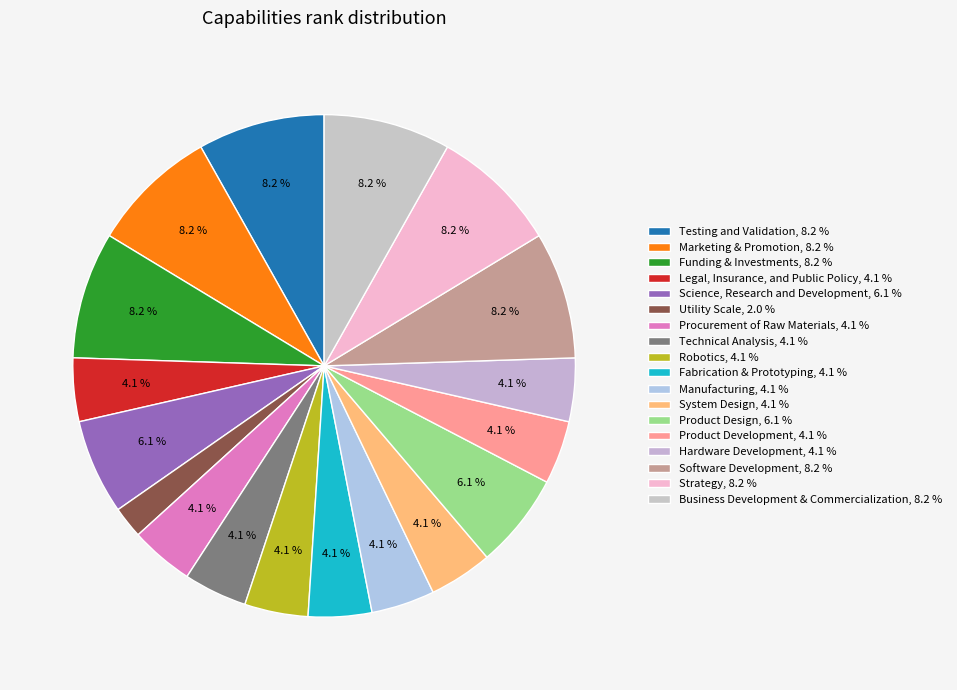

Rank the categories by value from lowest to highest.

Utility Scale, Legal, Insurance, and Public Policy, Procurement of Raw Materials, Technical Analysis, Robotics, Fabrication & Prototyping, Manufacturing, System Design, Product Development, Hardware Development, Science, Research and Development, Product Design, Testing and Validation, Marketing & Promotion, Funding & Investments, Software Development, Strategy, Business Development & Commercialization